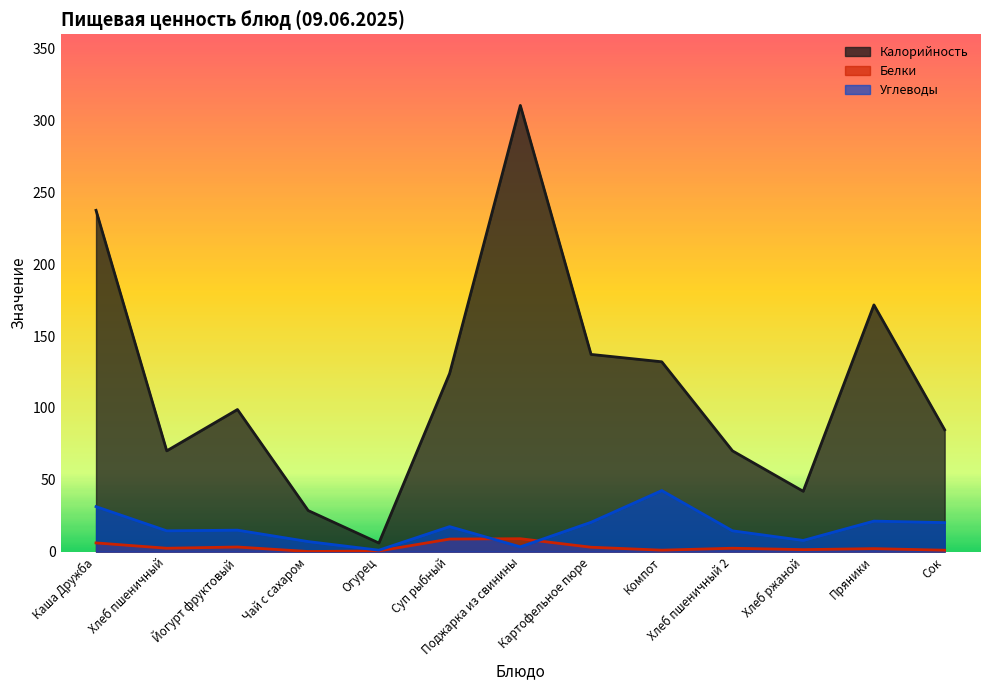

True or false: Калорийность and Углеводы intersect in this chart.

False